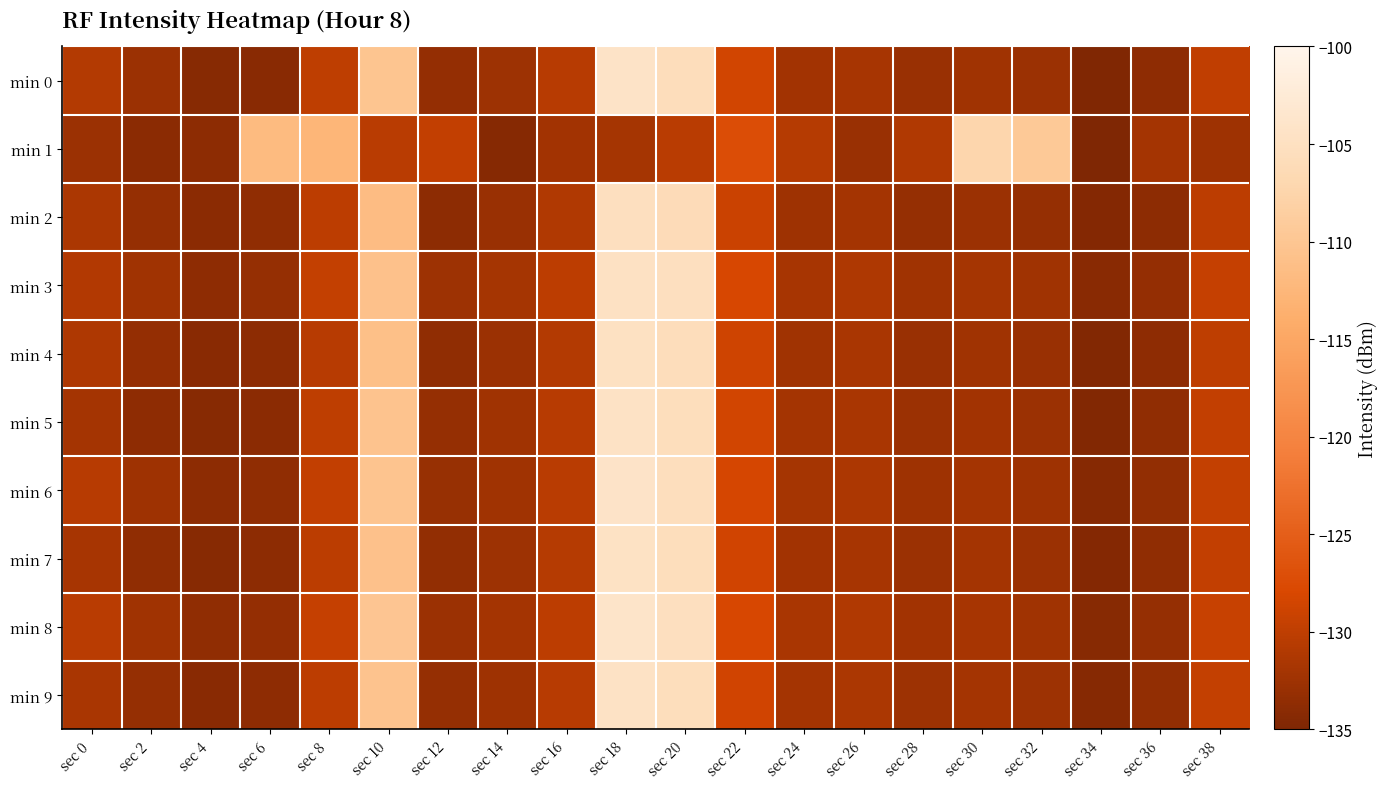

Which series changed the most between sec 34 and sec 36?

min 1